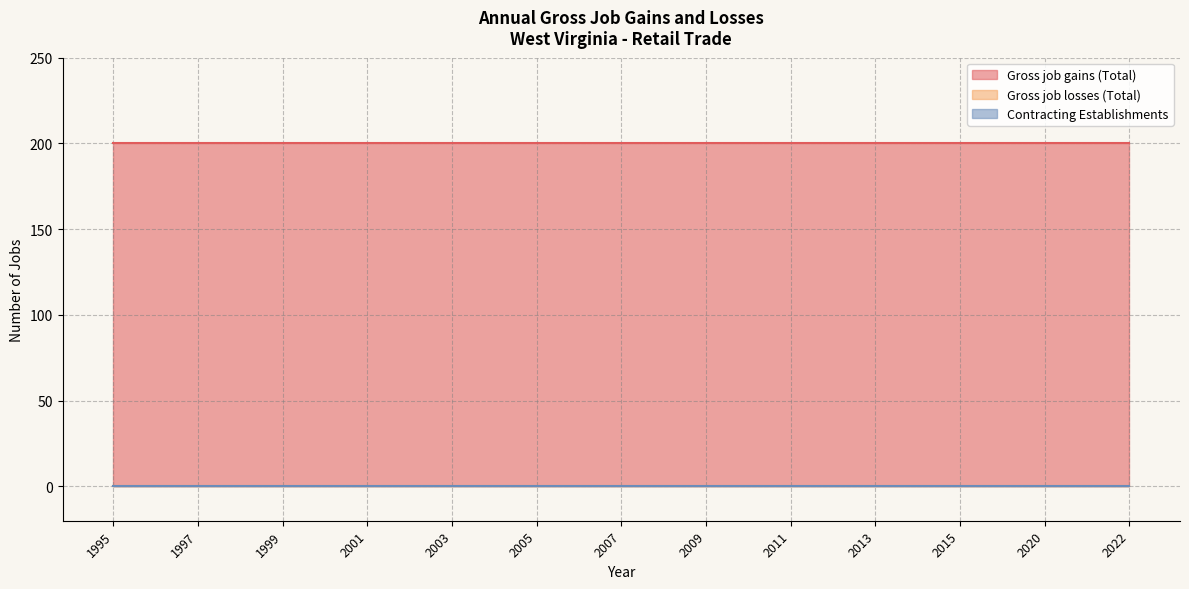

True or false: Gross job losses (Total) has more than 1 interior local peaks.

False